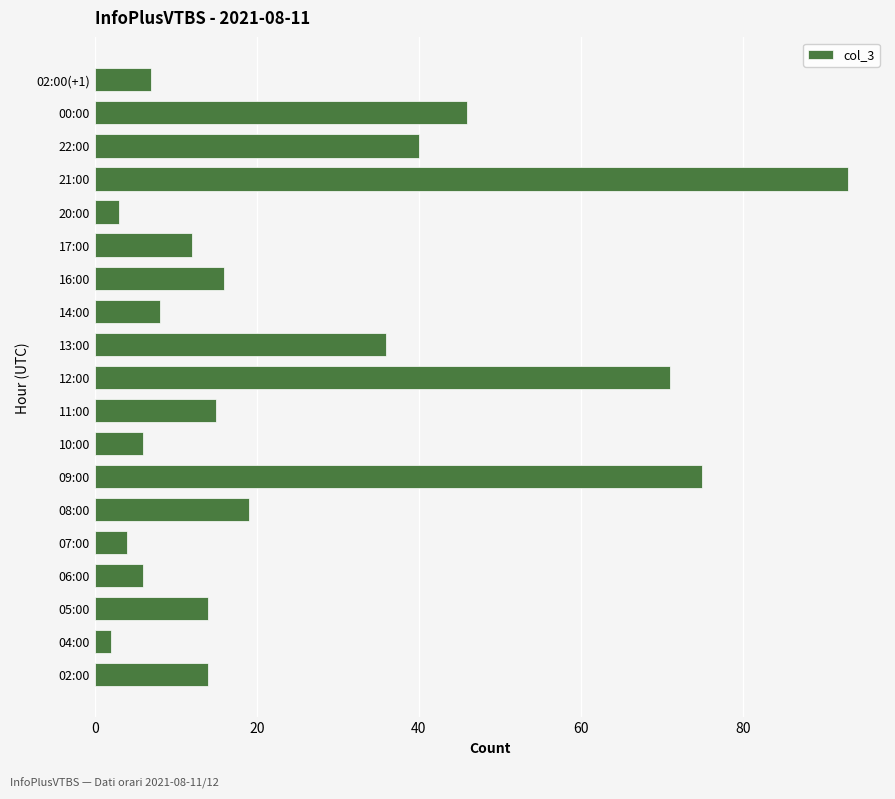

The chart shows a value of 93 at 21:00. True or false?

True